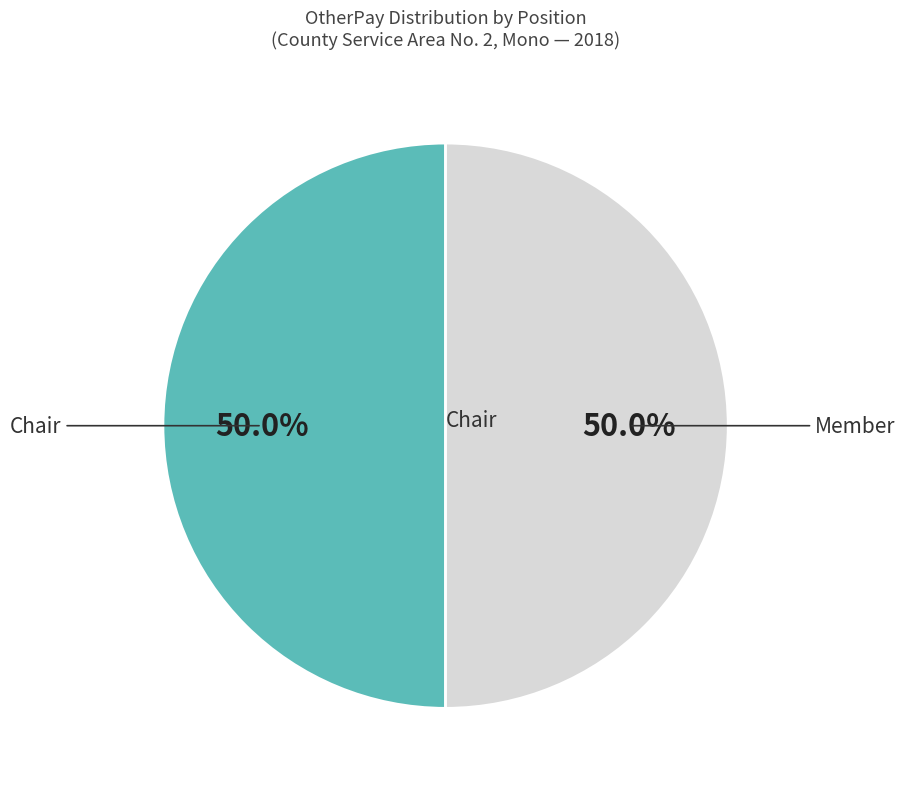

How many segments does this pie chart have?

2